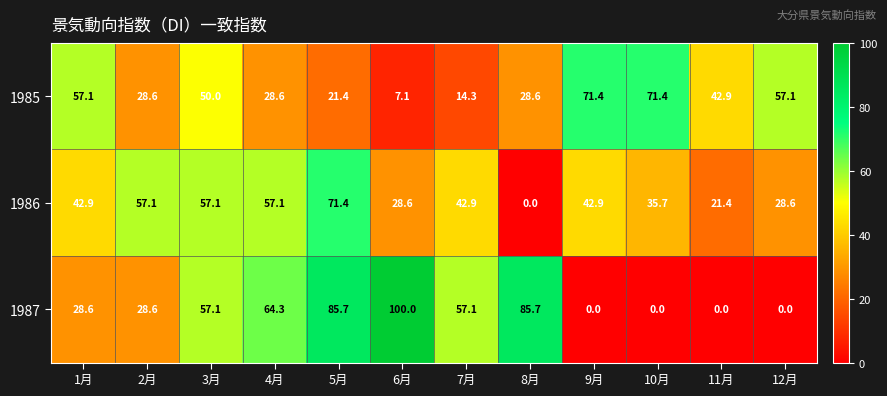

Count the number of data series in this chart.

3